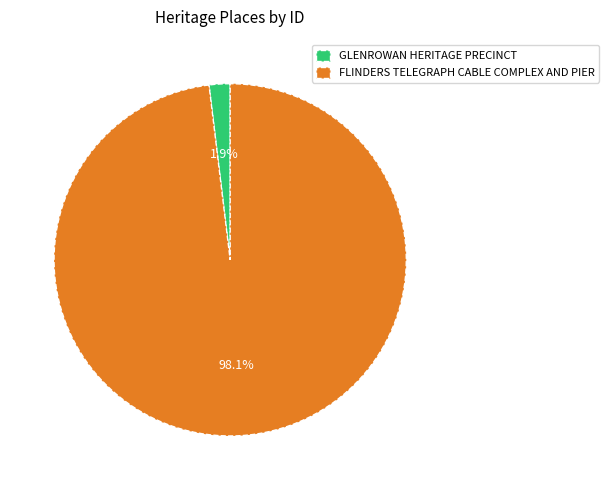

Count the number of slices in the pie.

2